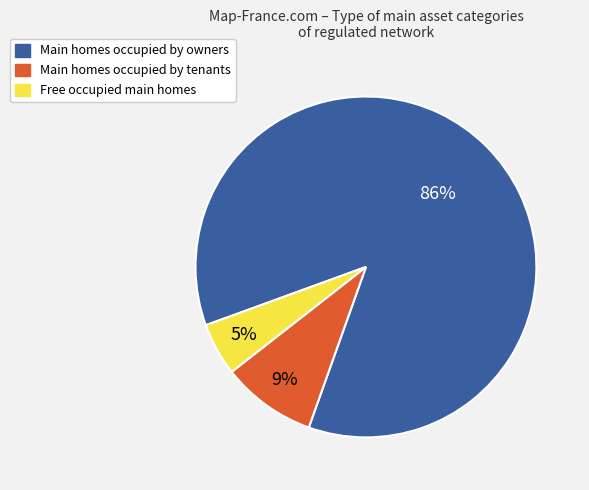

To the nearest percent, what is the difference between the largest and smallest slice percentages?

81%